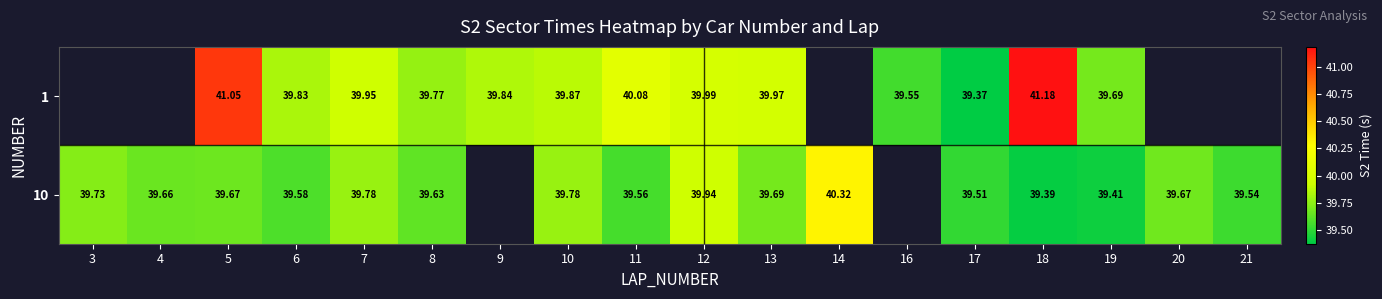

How many positive values does the 1 series have?

13